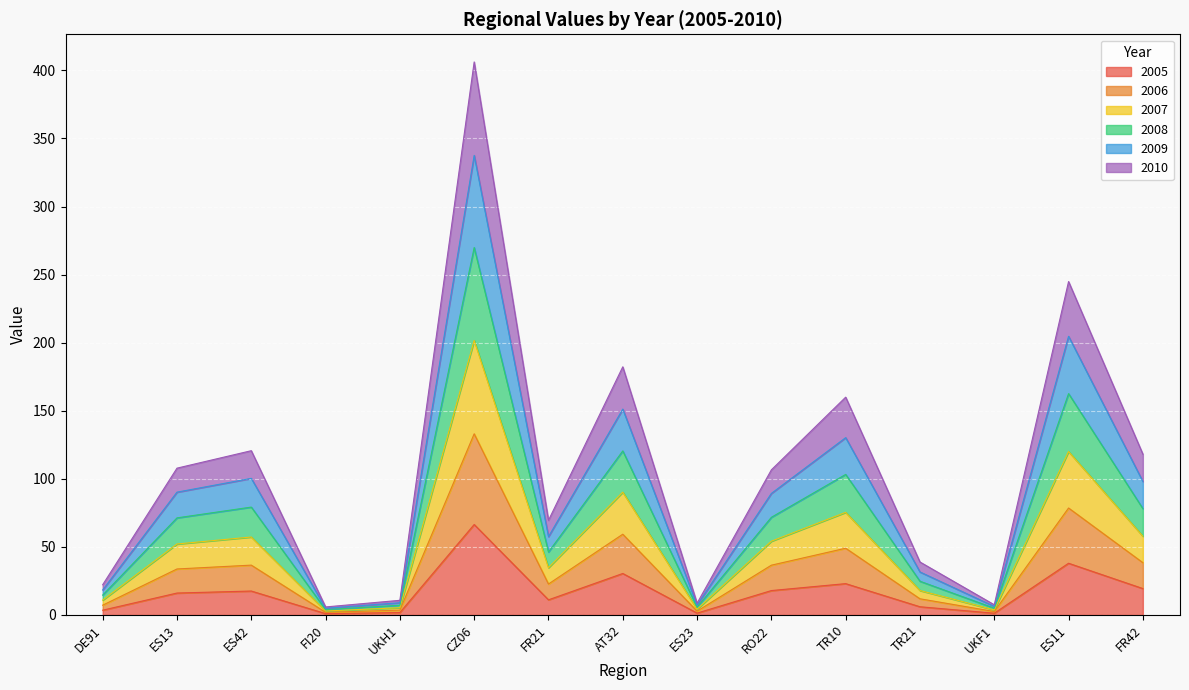

How many lines are shown in the chart?

6